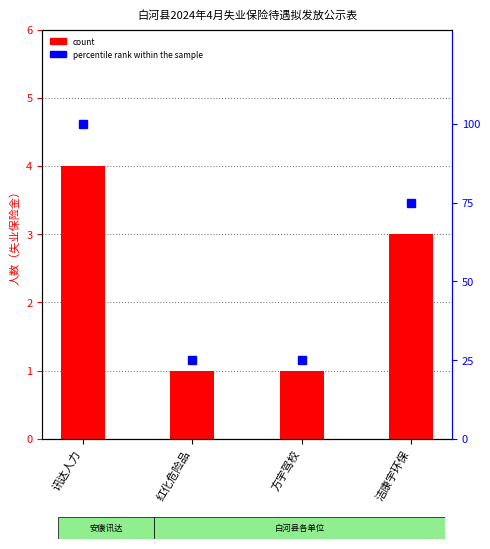

Which series has the widest spread of values?

percentile rank within the sample